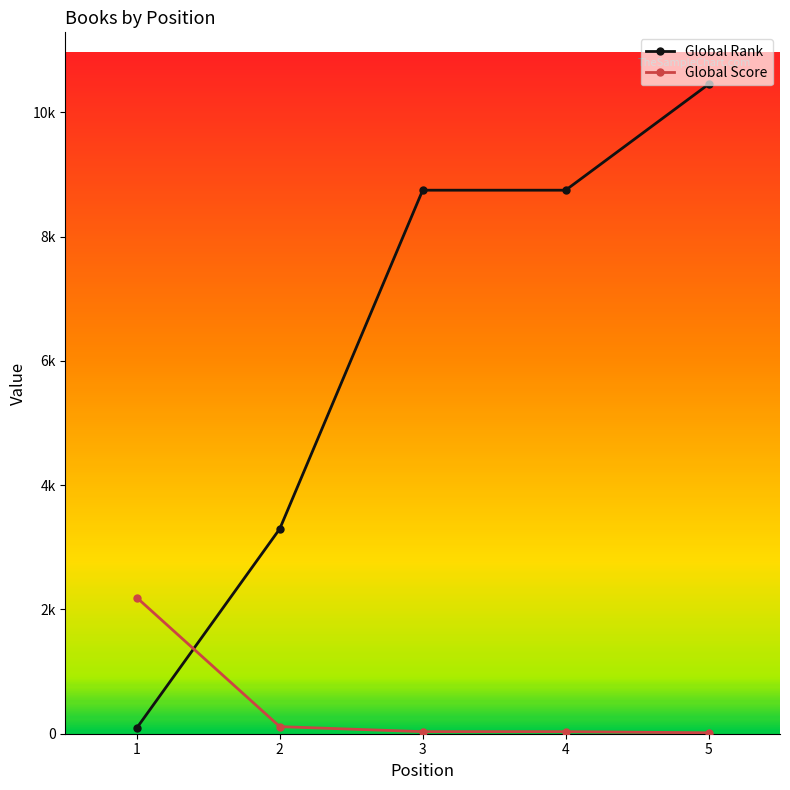

Which series has the largest range (max minus min)?

Global Rank